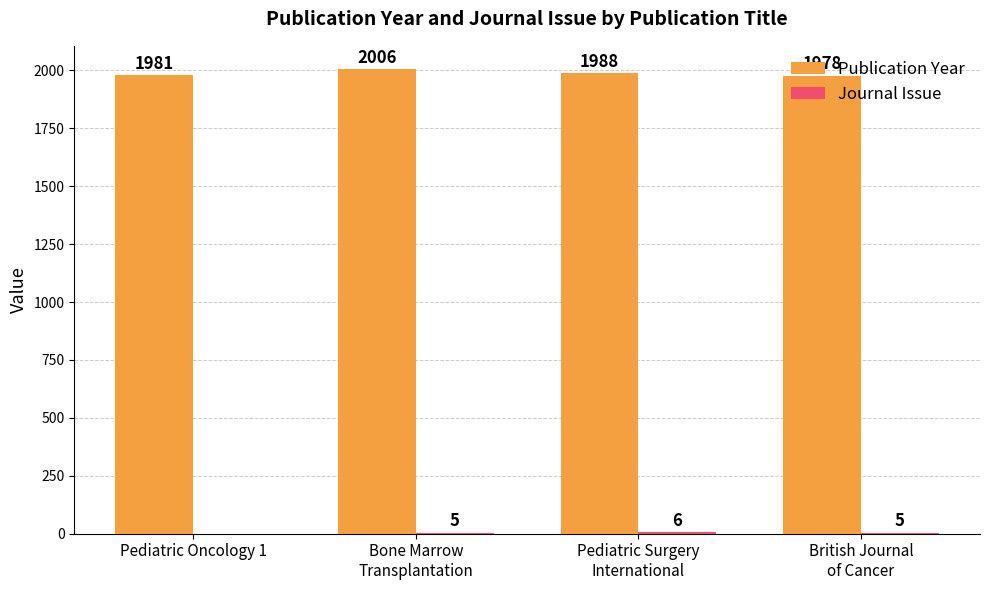

What is the greatest value displayed?

2006